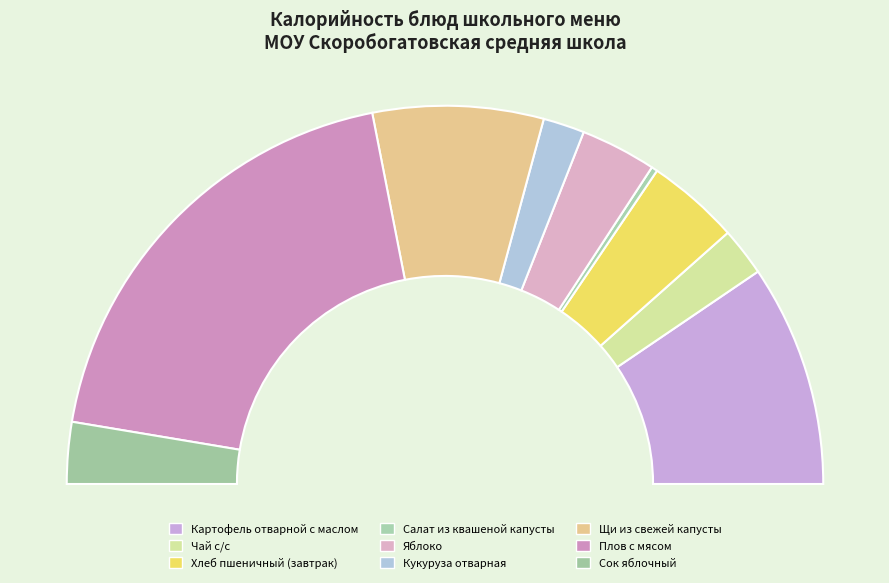

Which category has the smallest portion of the pie?

Салат из квашеной капусты